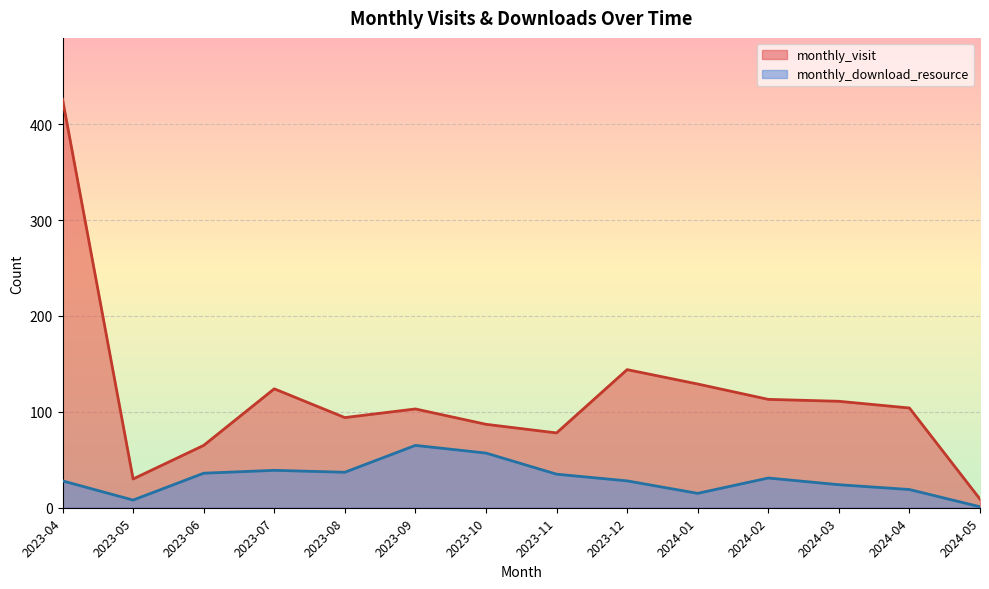

Reading left to right, extract all data points from this chart.

monthly_visit: 2023-04=426	2023-05=30	2023-06=65	2023-07=124	2023-08=94	2023-09=103	2023-10=87	2023-11=78	2023-12=144	2024-01=129	2024-02=113	2024-03=111	2024-04=104	2024-05=9
monthly_download_resource: 2023-04=28	2023-05=8	2023-06=36	2023-07=39	2023-08=37	2023-09=65	2023-10=57	2023-11=35	2023-12=28	2024-01=15	2024-02=31	2024-03=24	2024-04=19	2024-05=1